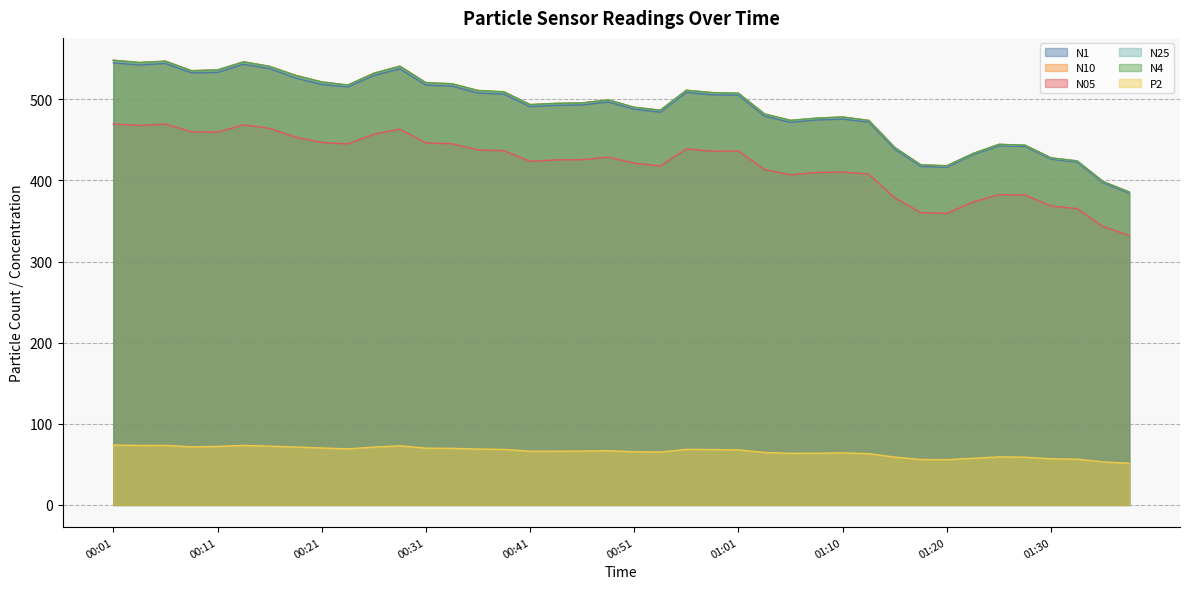

Rank the categories by P2 value from lowest to highest.

01:37, 01:35, 01:20, 01:18, 01:32, 01:30, 01:23, 01:28, 01:15, 01:25, 01:13, 01:06, 01:08, 01:10, 01:03, 00:53, 00:51, 00:41, 00:44, 00:46, 00:49, 01:01, 00:58, 00:39, 00:56, 00:36, 00:24, 00:34, 00:31, 00:21, 00:26, 00:19, 00:08, 00:11, 00:16, 00:29, 00:04, 00:14, 00:06, 00:01